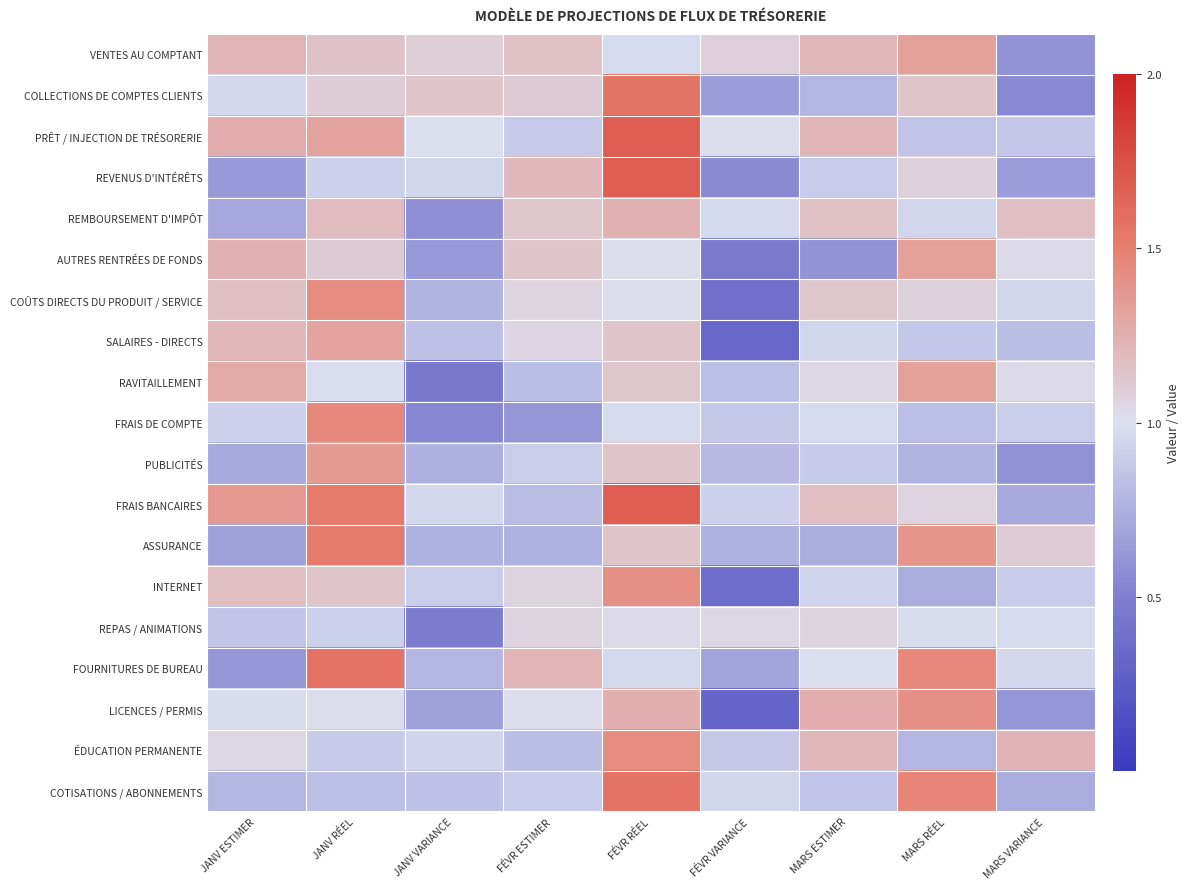

What is the minimum value shown in the chart?

0.3